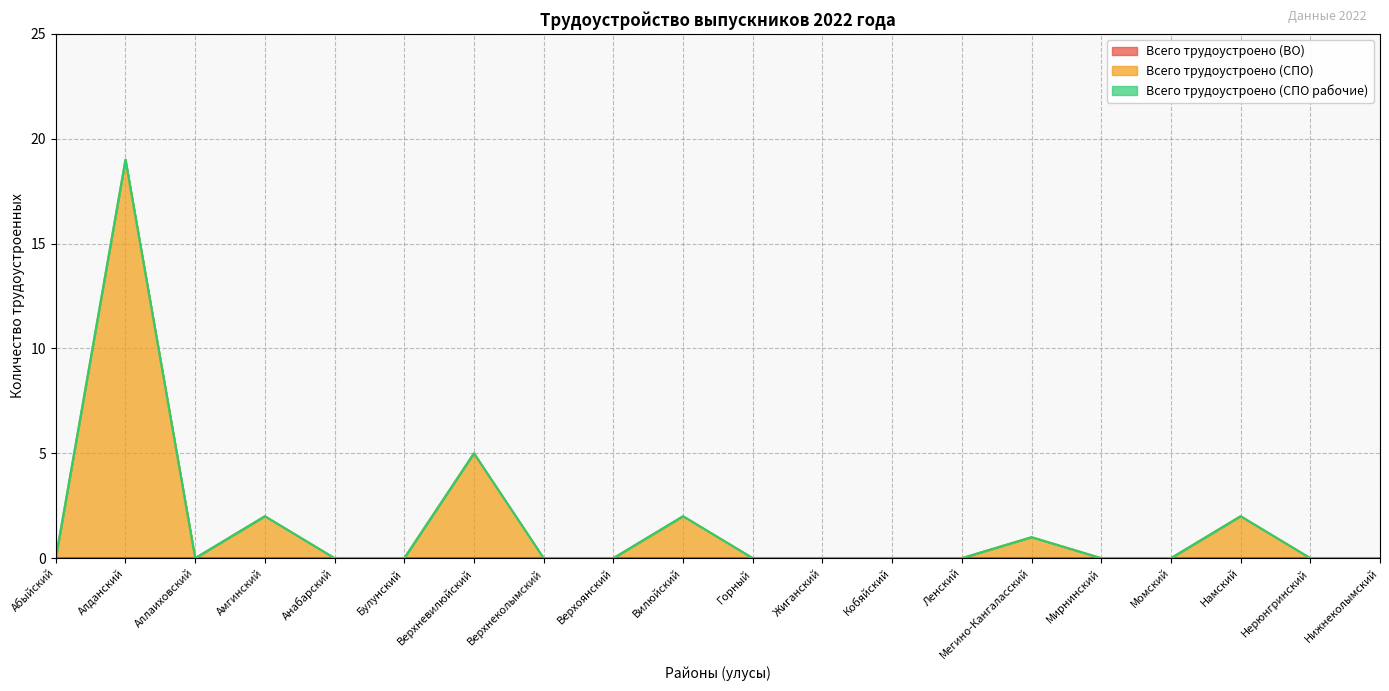

True or false: Всего трудоустроено (СПО) and Всего трудоустроено (ВО) cross at least once.

False